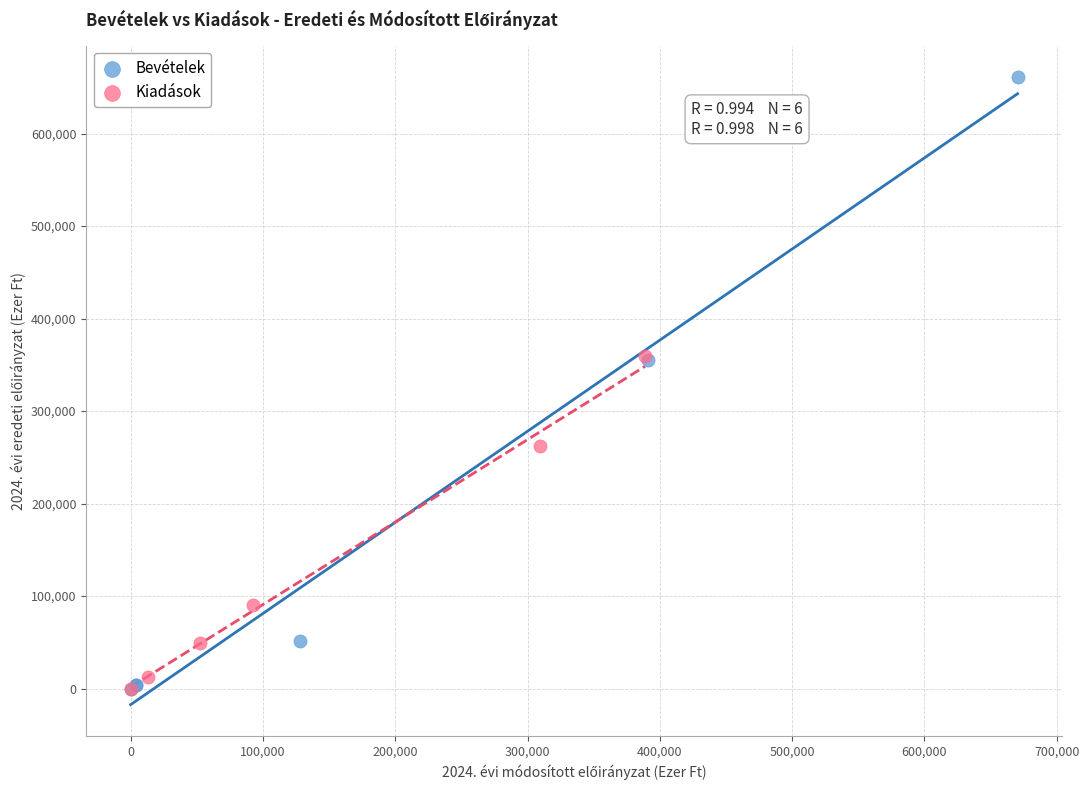

What are all the series names shown in the legend?

Bevételek, Kiadások